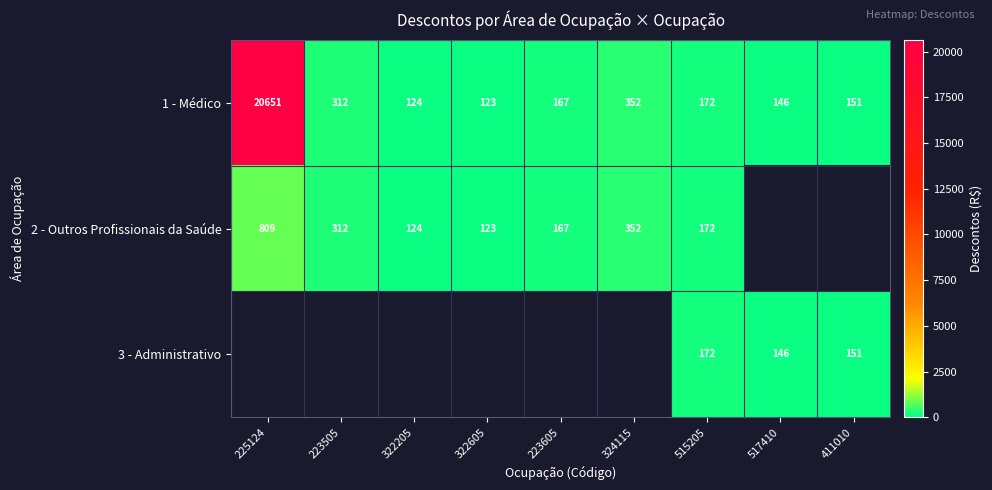

The 2 - Outros Profissionais da Saúde series shows 63.1 at 322605. True or false?

False